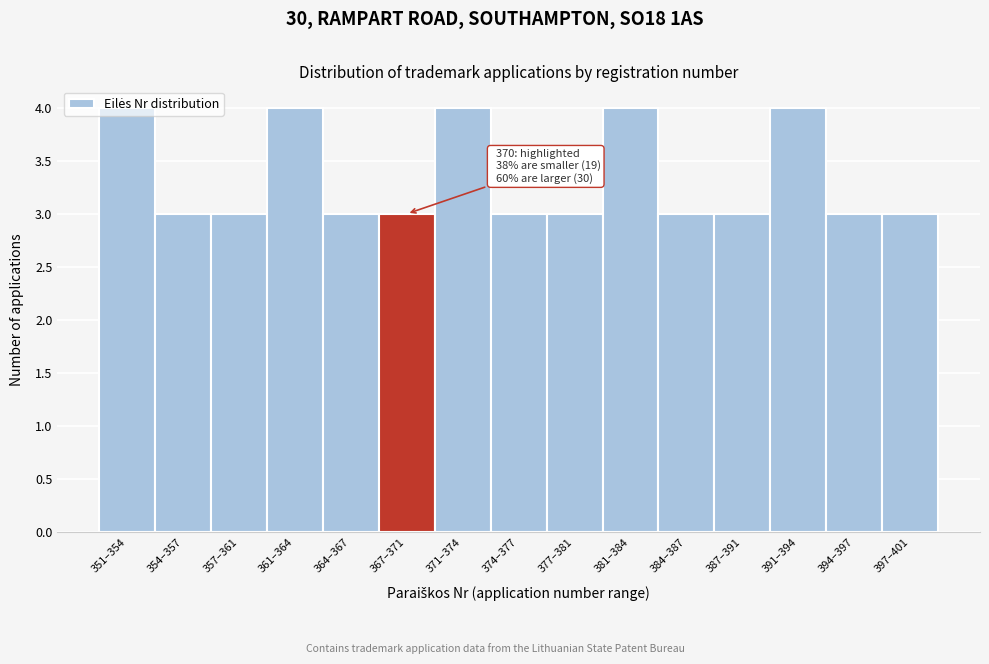

What is the ratio of the value at 391–394 to the value at 384–387?

1.3